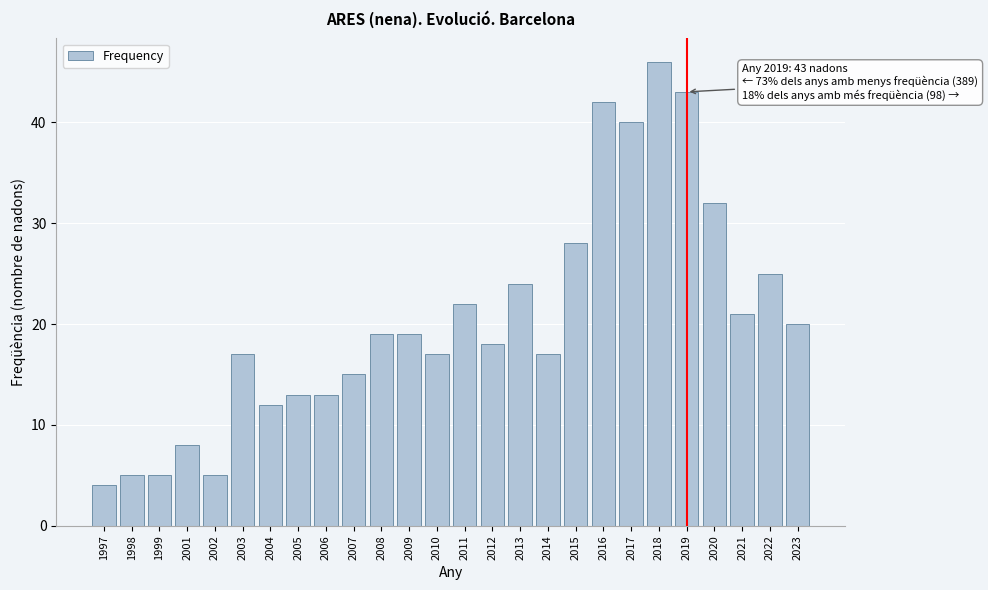

Reading left to right, what are all the values shown in this chart?

1997=4	1998=5	1999=5	2001=8	2002=5	2003=17	2004=12	2005=13	2006=13	2007=15	2008=19	2009=19	2010=17	2011=22	2012=18	2013=24	2014=17	2015=28	2016=42	2017=40	2018=46	2019=43	2020=32	2021=21	2022=25	2023=20